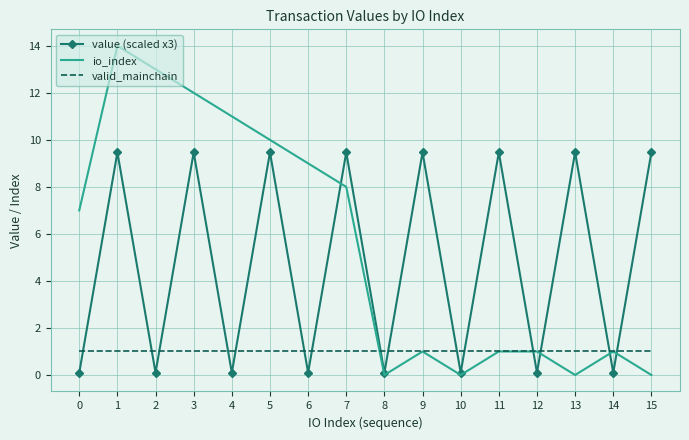

Reading left to right, what are all the values shown in this chart?

value (scaled x3): 0.1	9.5	0.1	9.5	0.1	9.5	0.1	9.5	0.1	9.5	0.1	9.5	0.1	9.5	0.1	9.5
io_index: 7.0	14.0	13.0	12.0	11.0	10.0	9.0	8.0	0.0	1.0	0.0	1.0	1.0	0.0	1.0	0.0
valid_mainchain: 1.0	1.0	1.0	1.0	1.0	1.0	1.0	1.0	1.0	1.0	1.0	1.0	1.0	1.0	1.0	1.0